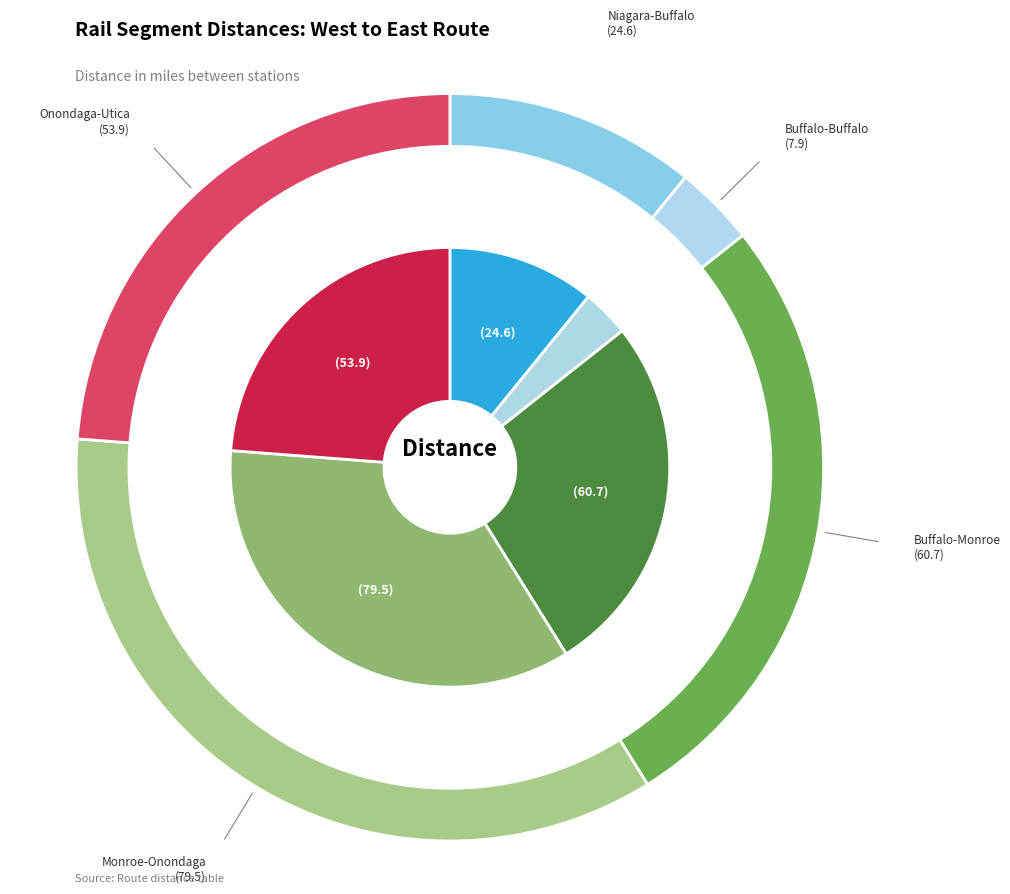

What is the change in value from Niagara-Buffalo to Onondaga-Utica?

+29.3